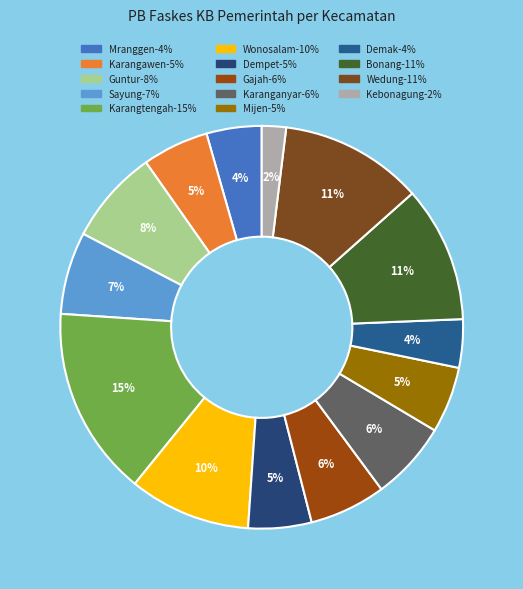

What percentage is the Kebonagung slice, to the nearest percent?

2%